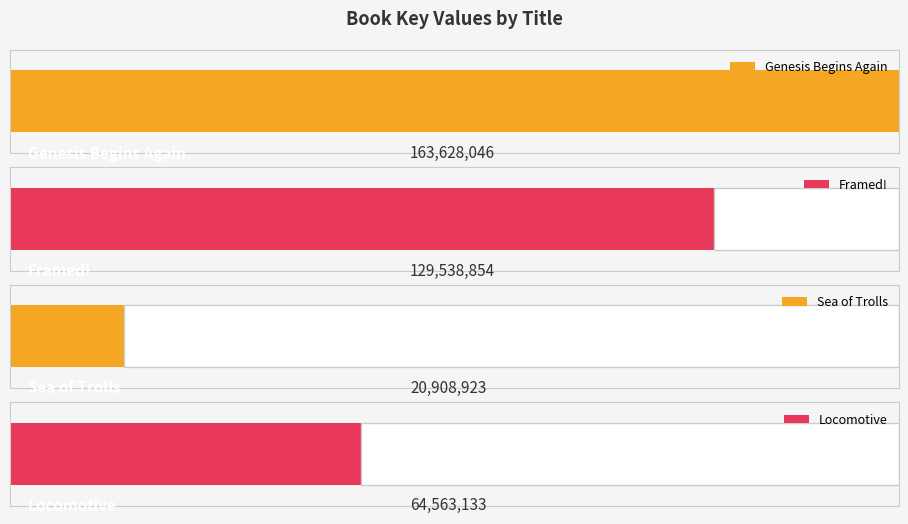

The chart shows a value of 129538854 at Framed!. True or false?

True